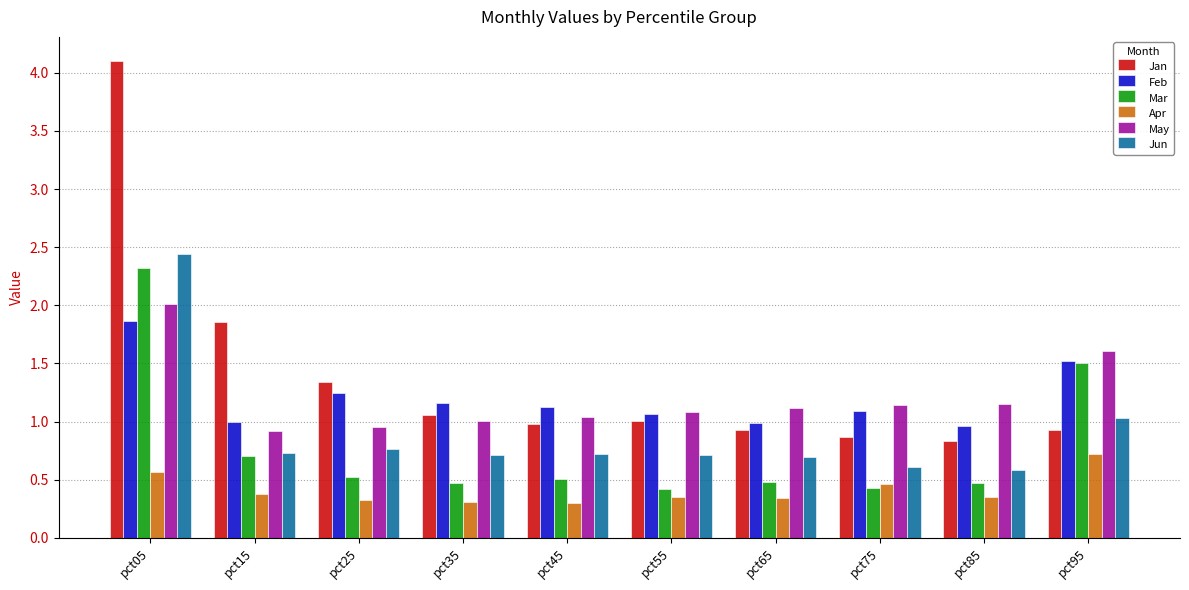

What is the sum of all Feb values?

12.0